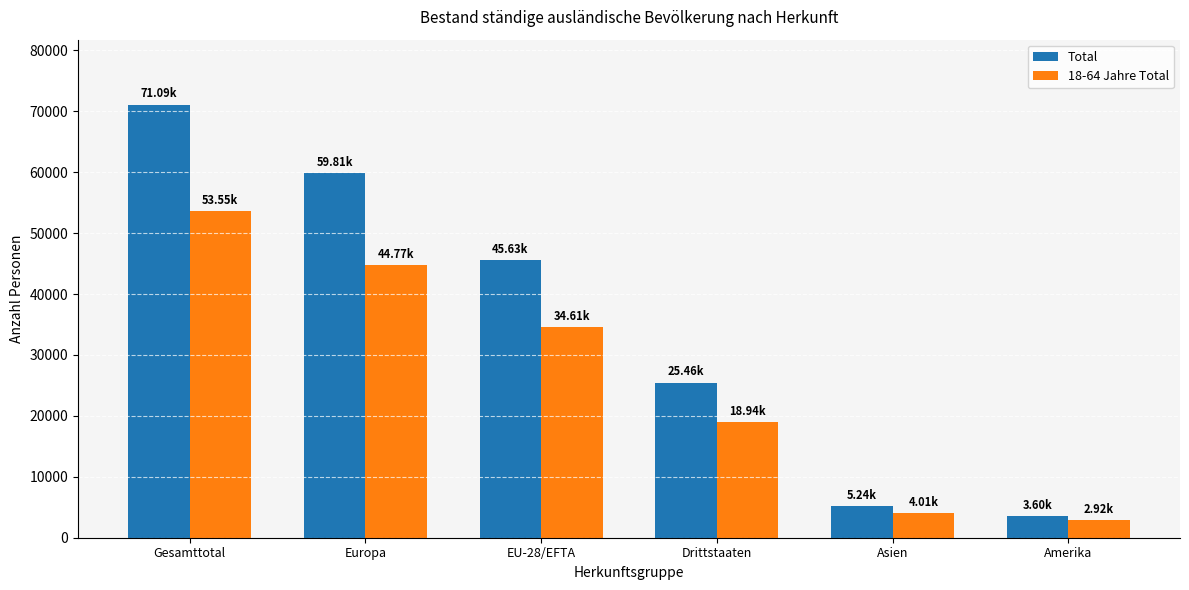

What is the average value of the Total series?

35137